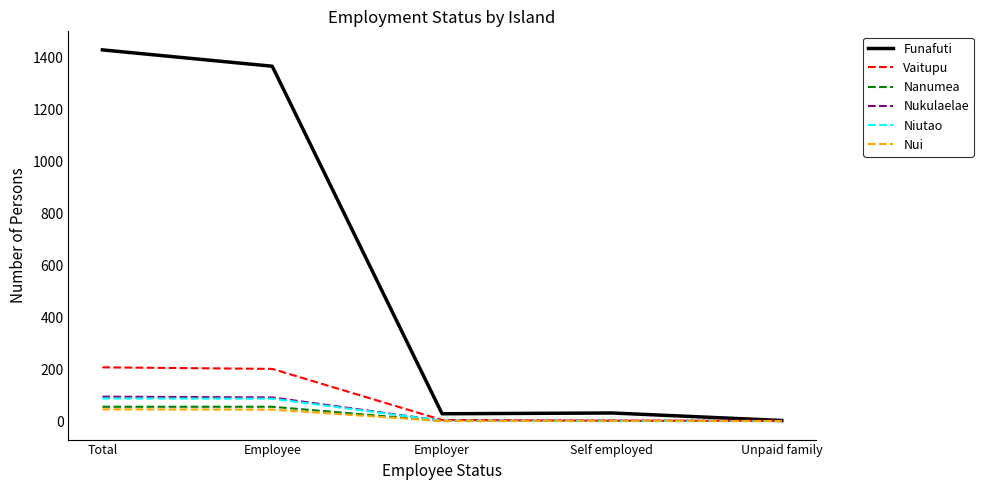

The Nukulaelae series shows 0 at Unpaid family. True or false?

True